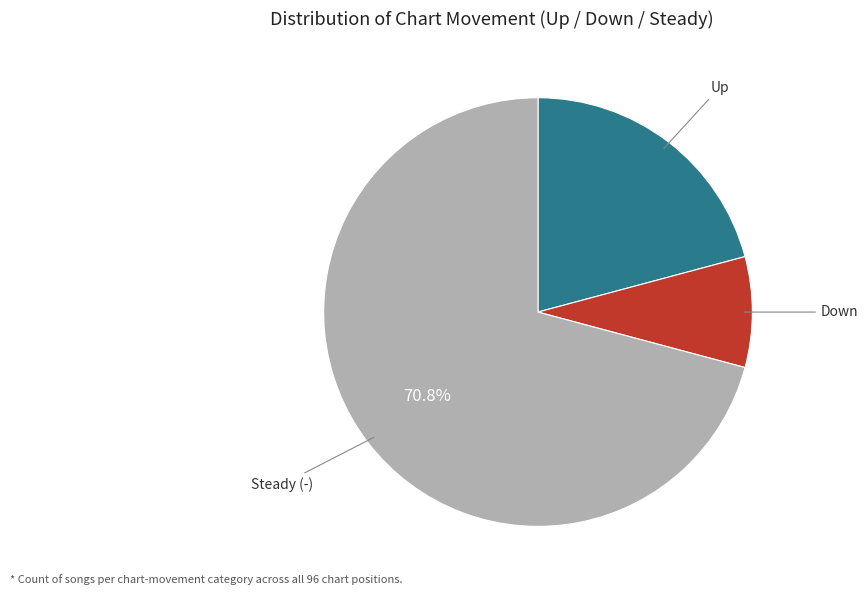

Does any single category account for the majority?

Yes